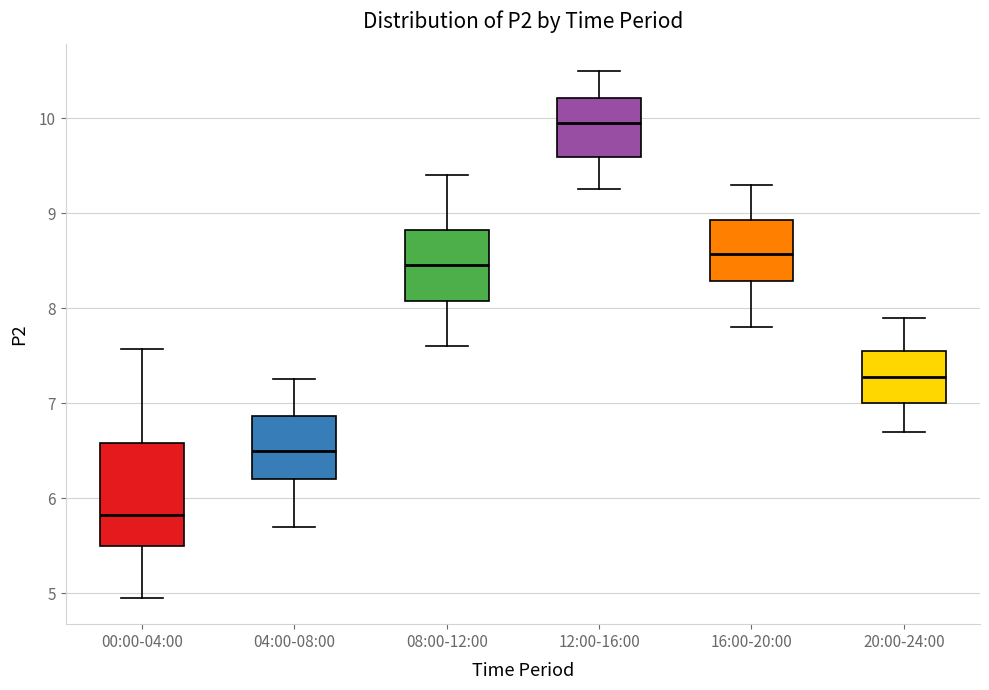

Which box has the lowest median line?

00:00-04:00